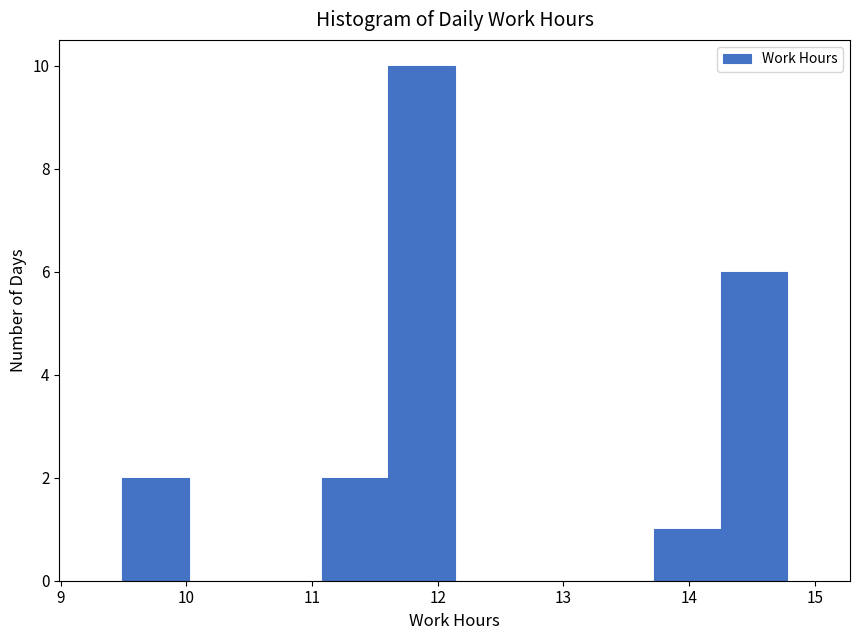

How tall is the bar that spans 9.5 to 10.0 on the x-axis? Neither the bar edges nor the heights are printed on the chart, so give them approximately, as read against the axes.

2